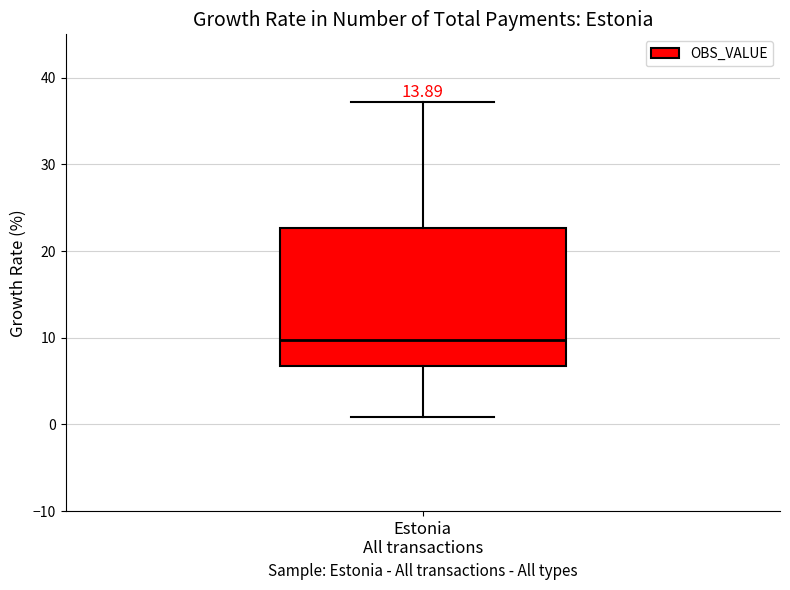

Where is the upper edge of the box for Estonia All transactions on the y-axis? The values are not printed on the chart, so give them approximately, as read against the axis.

23